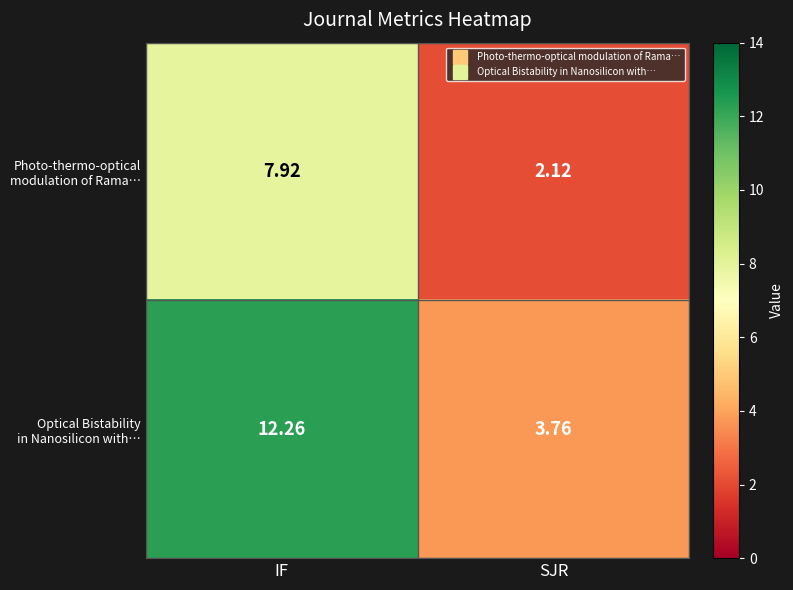

At which category is the sum across all series the highest?

IF